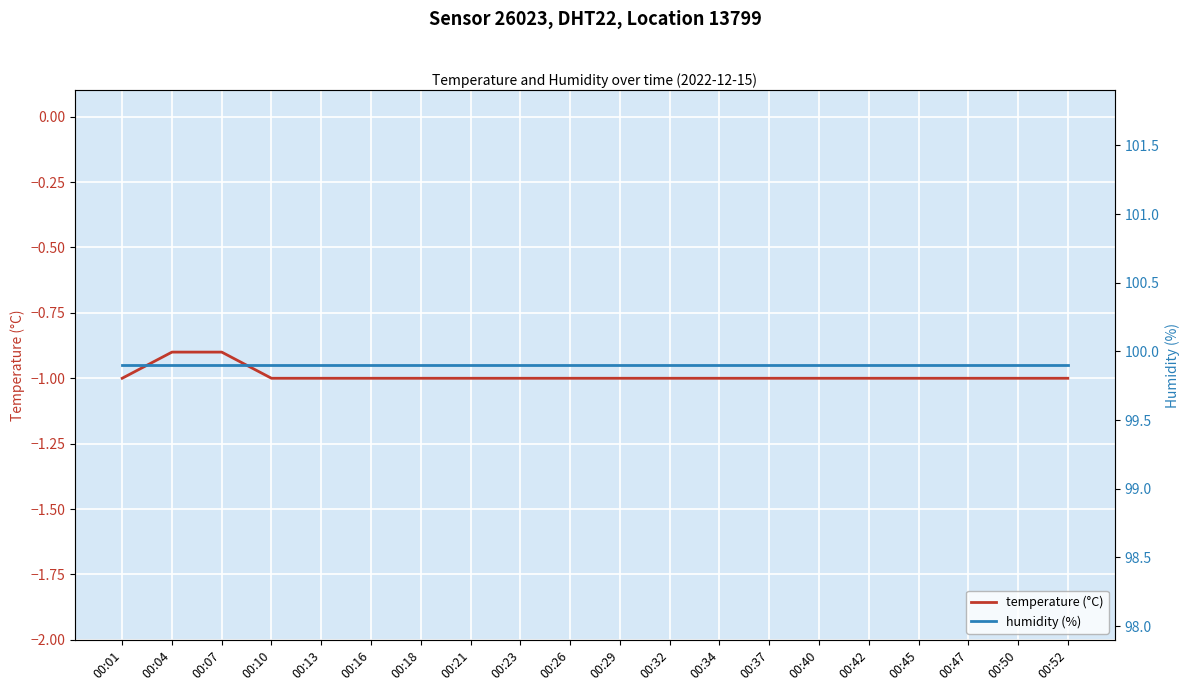

What is the greatest value displayed?

99.9